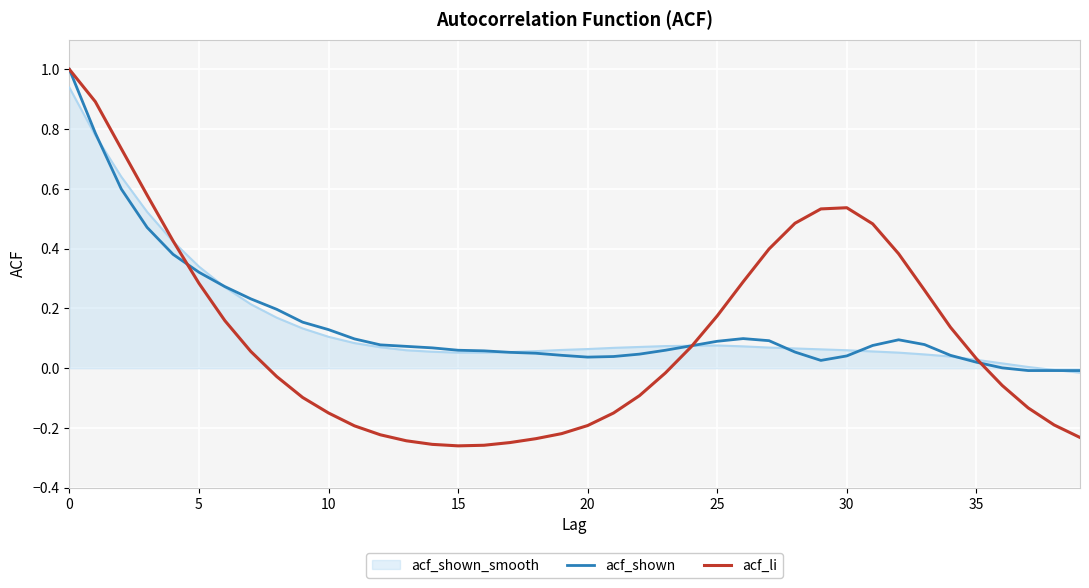

Which series has the widest spread of values?

acf_li